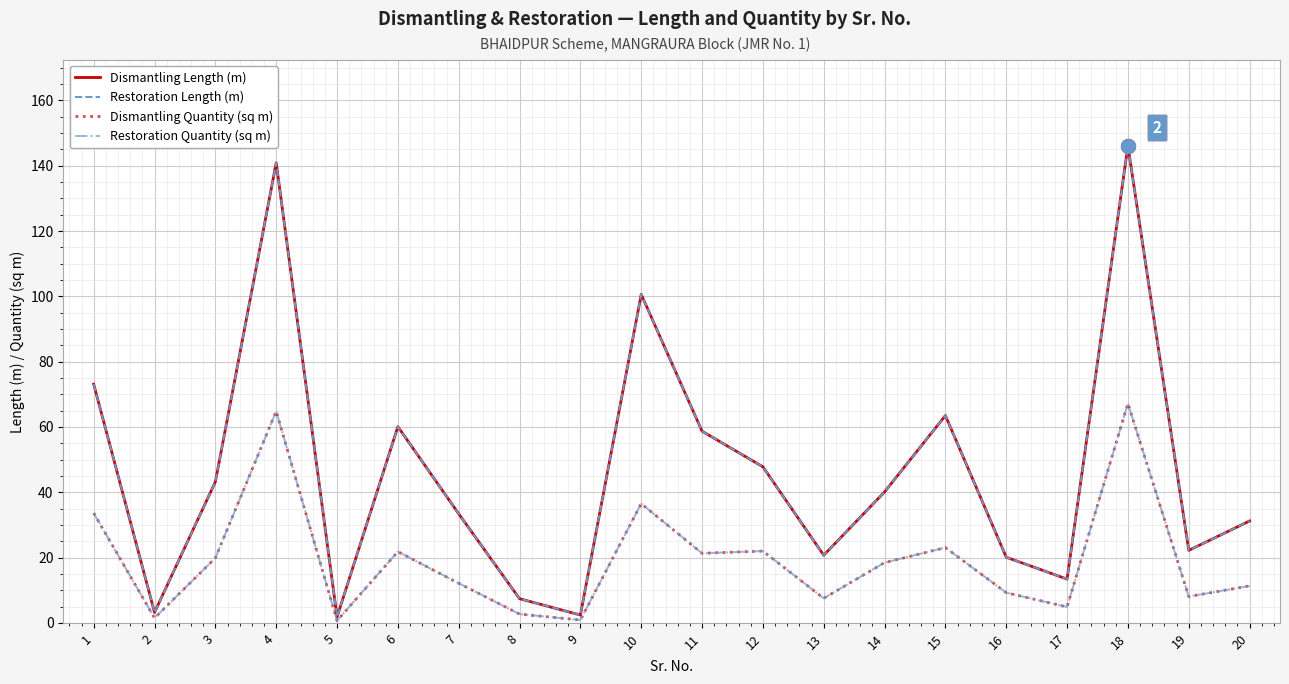

Is this an area chart (filled region under the line)?

No